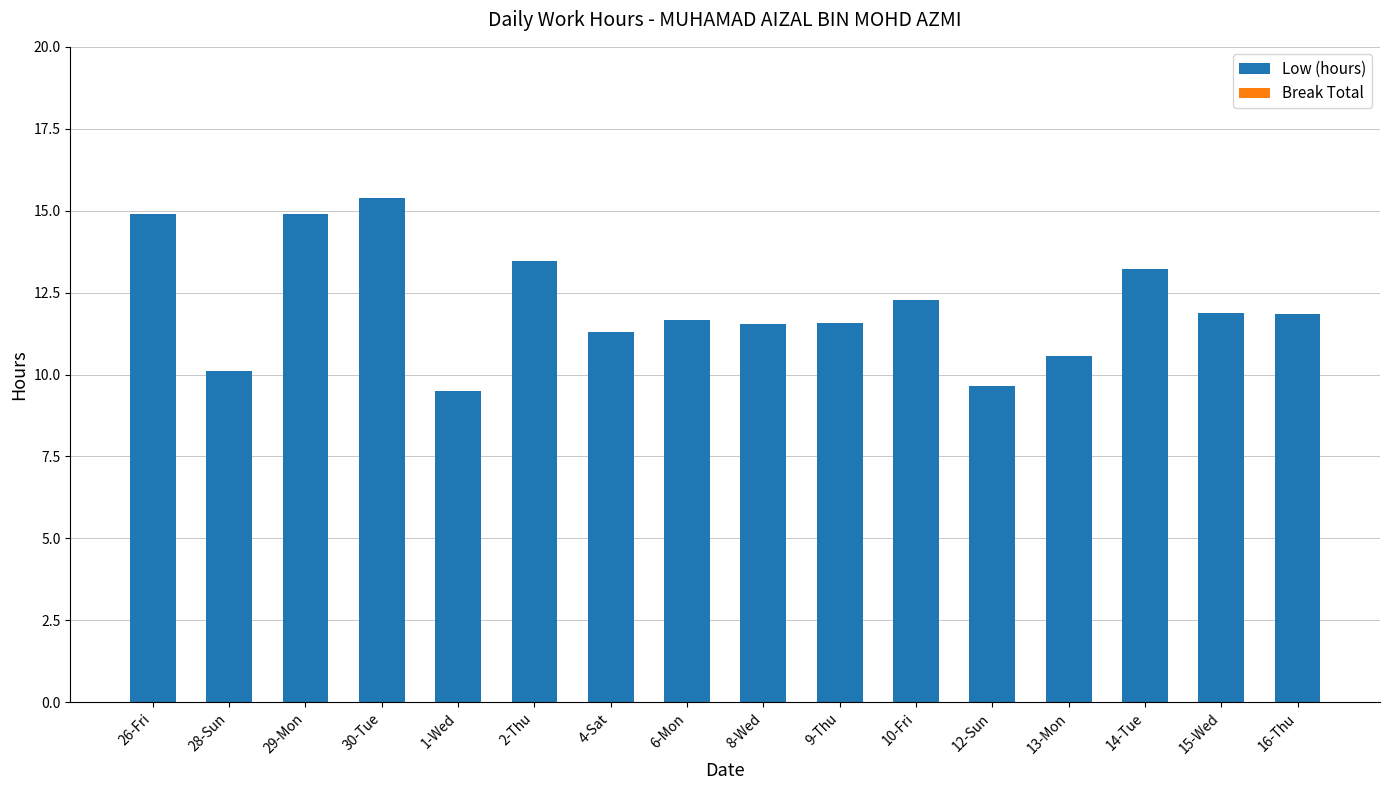

What is the maximum value shown in the chart?

15.4